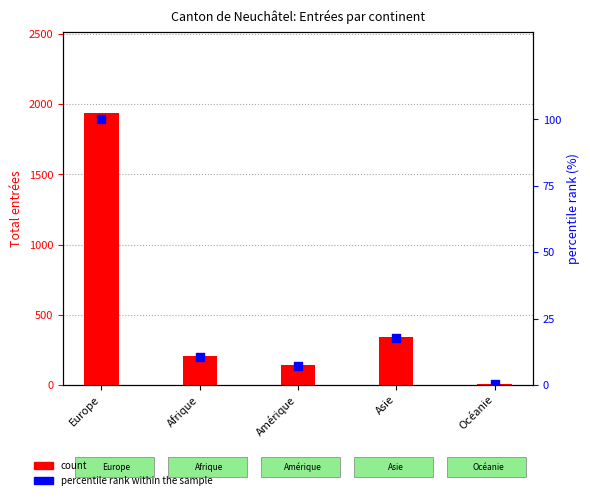

At which category is the sum across all series the highest?

Europe